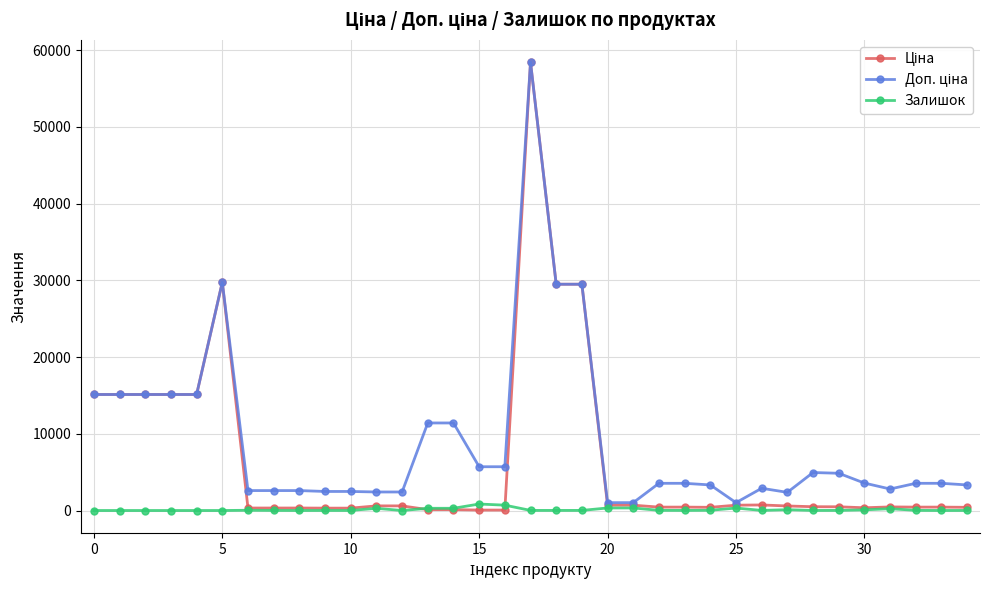

How many distinct data groups are displayed?

3